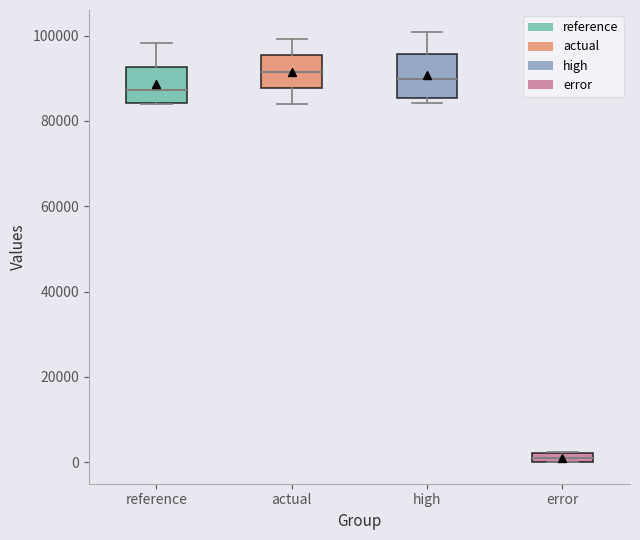

Which box has the lowest median line?

error